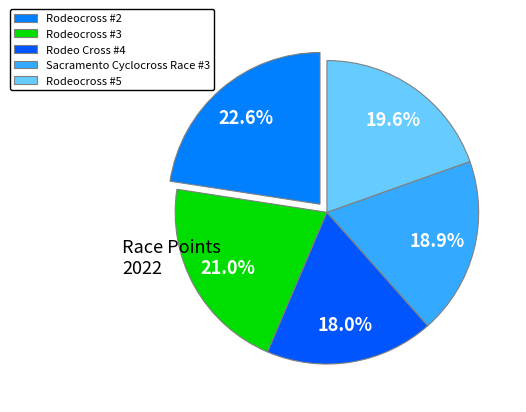

Is it true that Sacramento Cyclocross Race #3 is 29% of the pie?

False